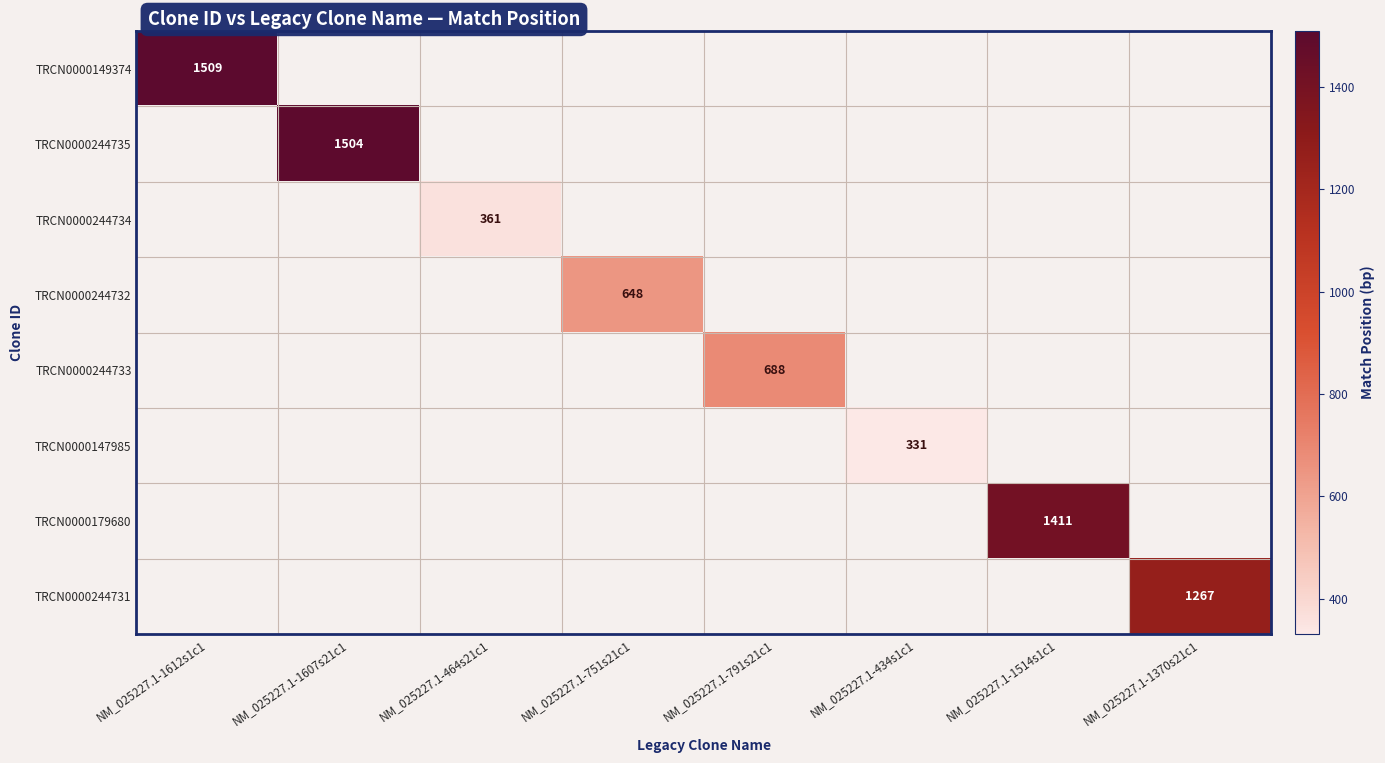

Count the number of categories in the chart.

8